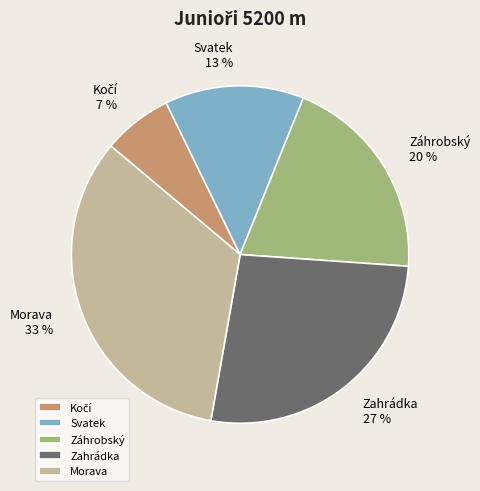

Approximately how many times larger is the value at Záhrobský compared to Morava?

0.6